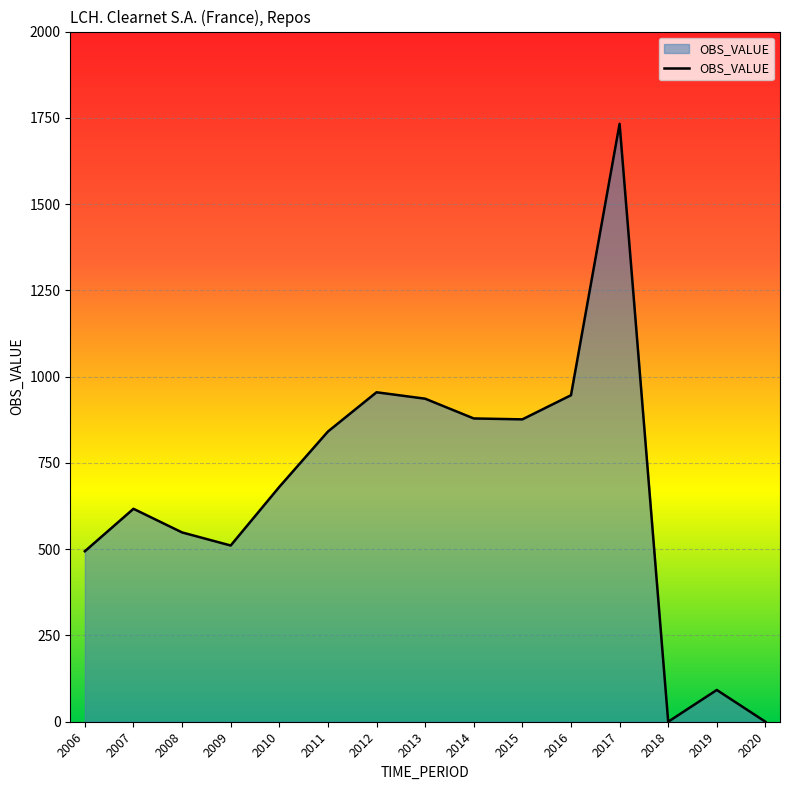

At which category does the data reach its first local peak?

2007